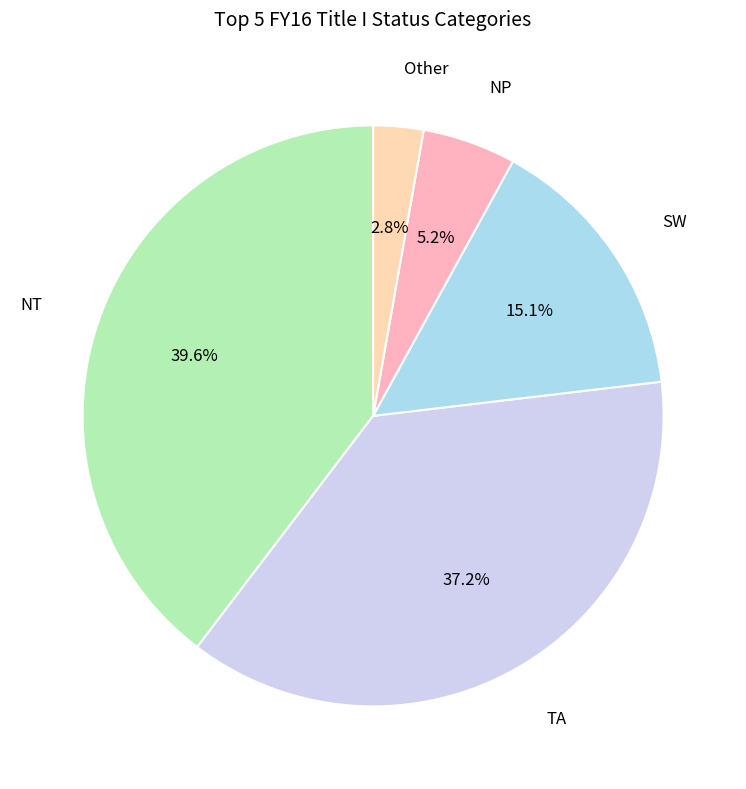

How many segments does this pie chart have?

5